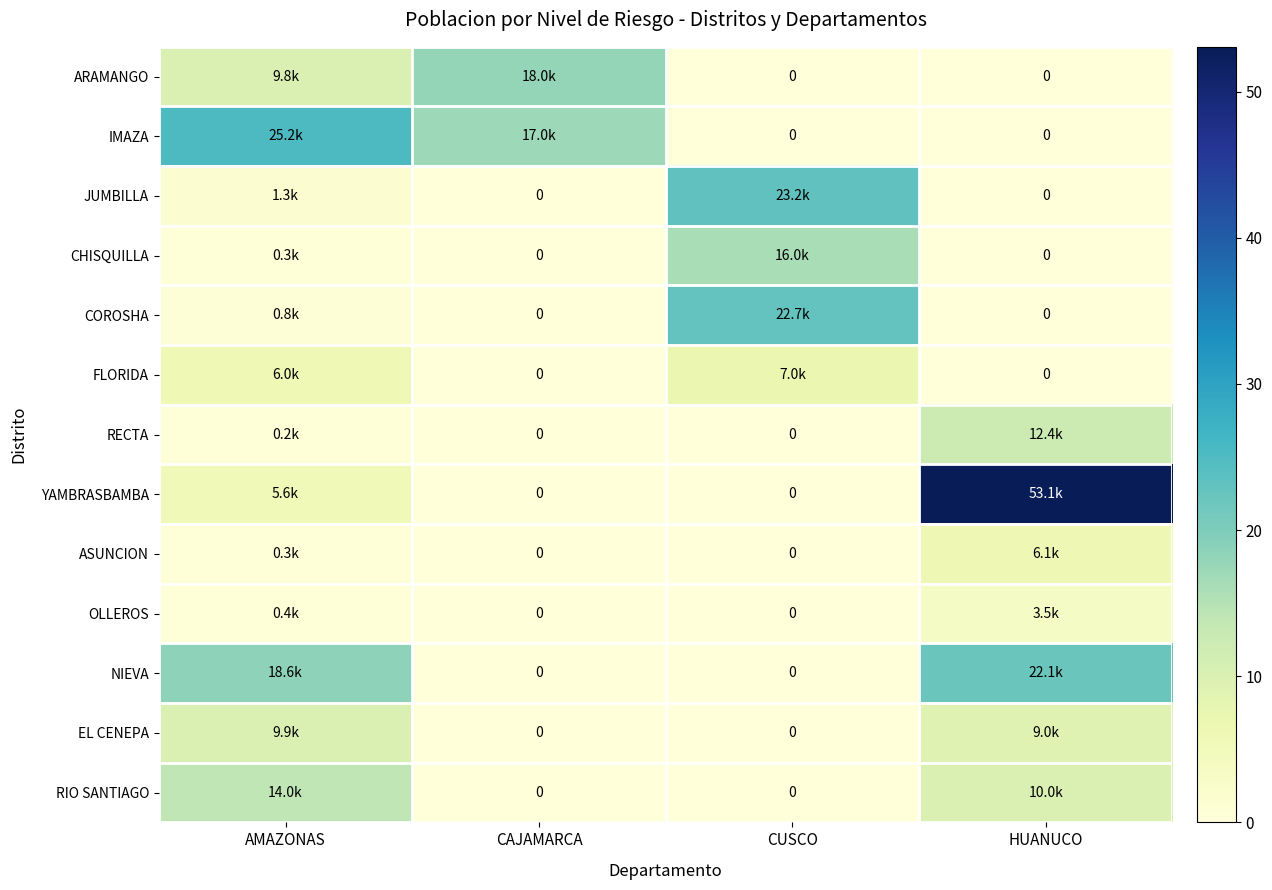

At which label is COROSHA closest to 11?

AMAZONAS